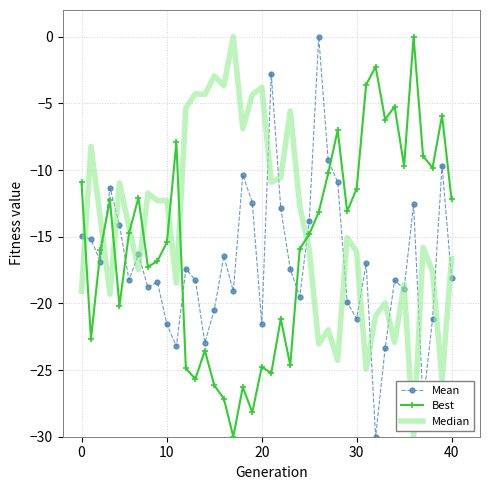

List the series in order of their overall mean, highest first.

Median, Best, Mean